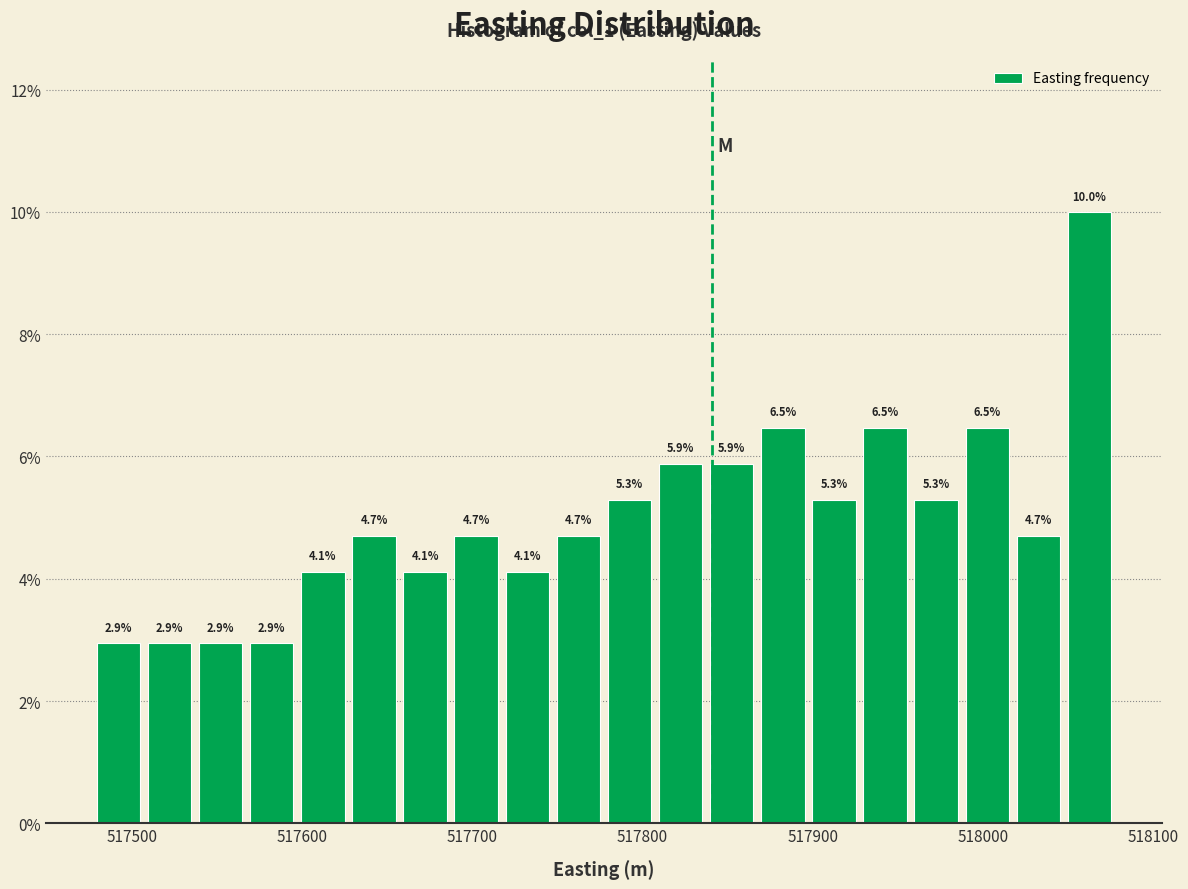

Read against the x-axis, roughly where is the centre of the tallest bar?

518060